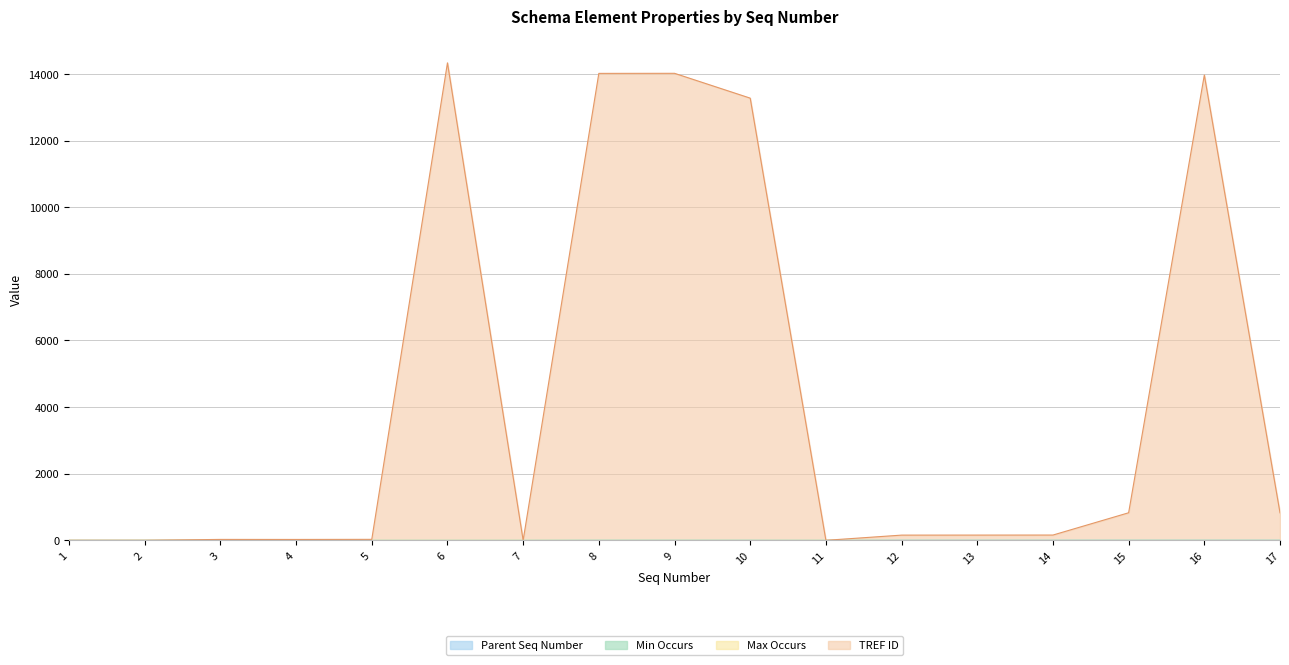

True or false: Min Occurs and Max Occurs intersect in this chart.

False